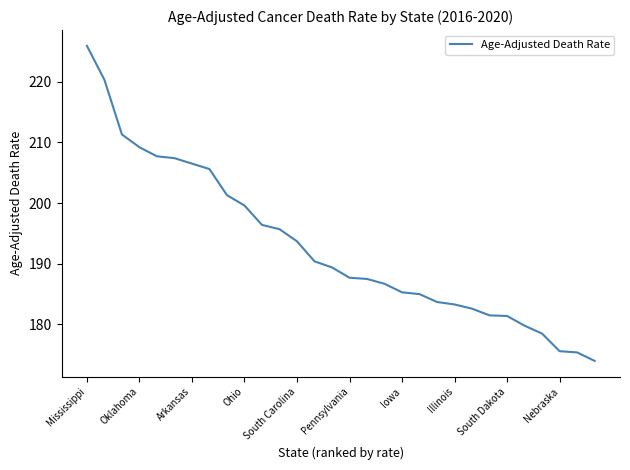

Does the chart have visible grid lines?

No